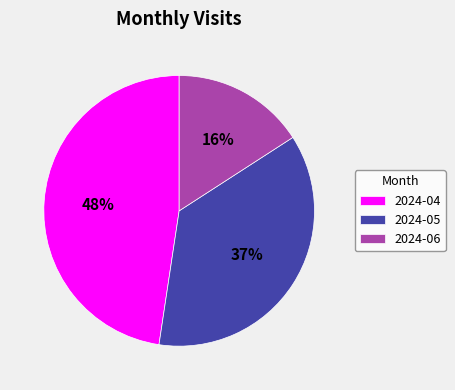

The 2024-04 slice represents 39% of the pie. True or false?

False